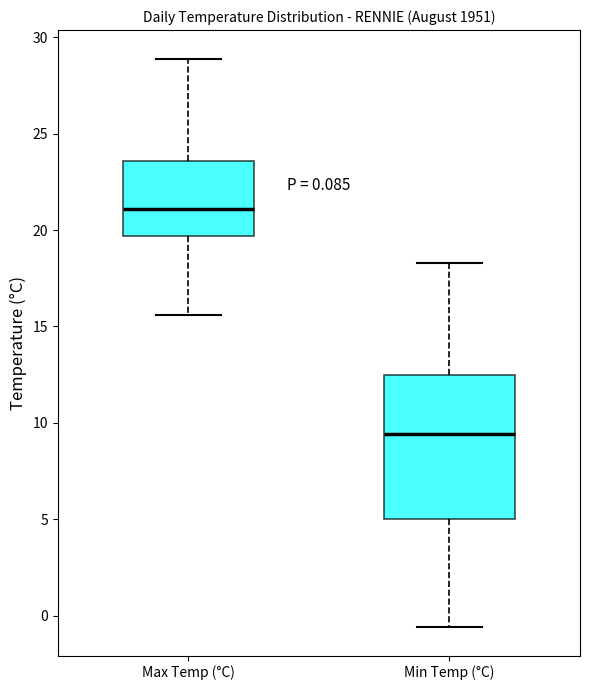

Comparing the boxes themselves (not the whiskers), which one is the tallest?

Min Temp (°C)